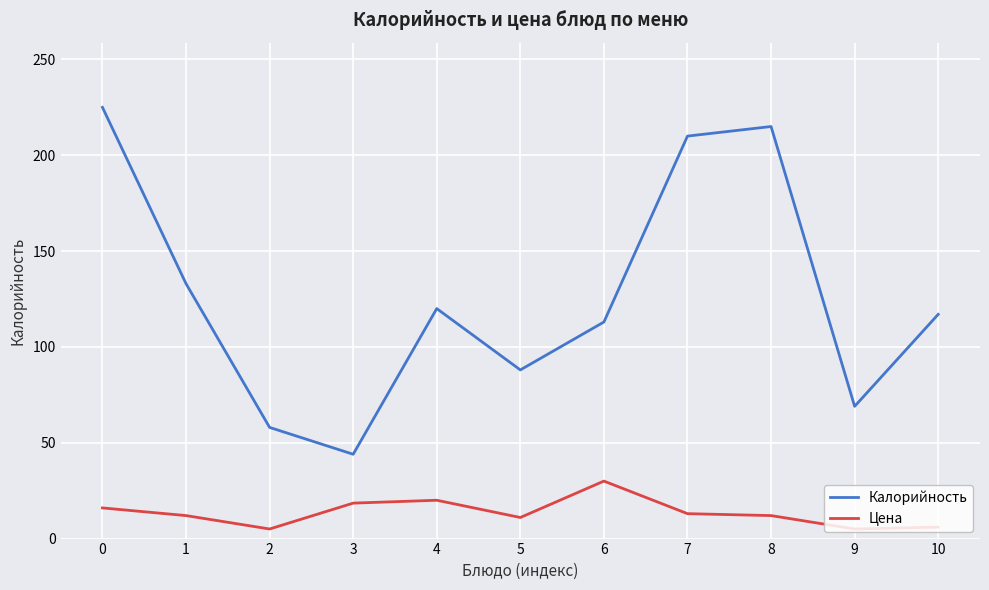

At 2, list the series in order from smallest to largest.

Цена, Калорийность